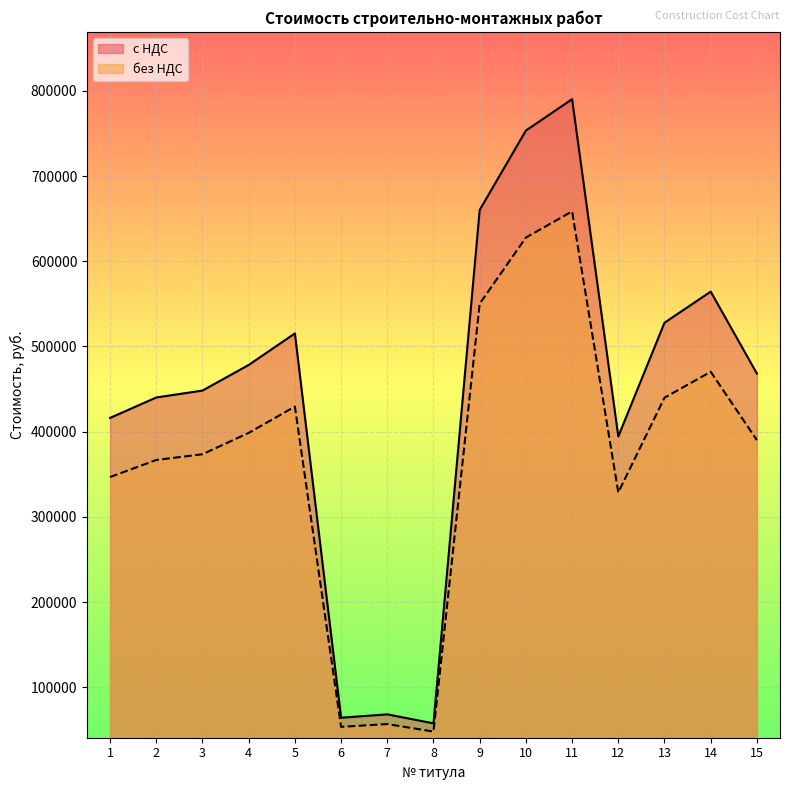

Which has a higher value, 7 or 1?

1